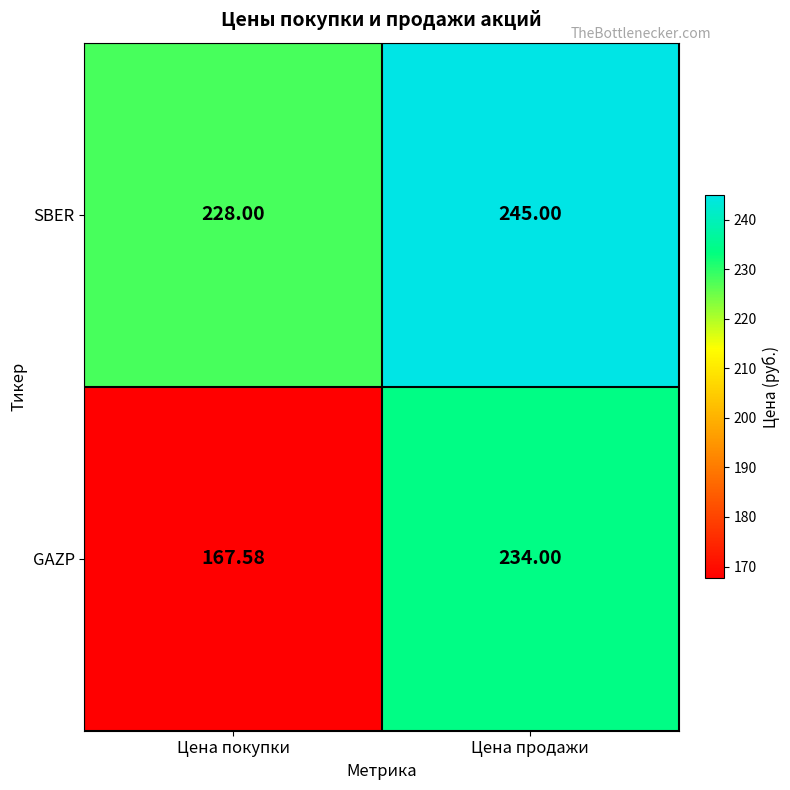

List the series in order of their peak value, lowest first.

GAZP, SBER